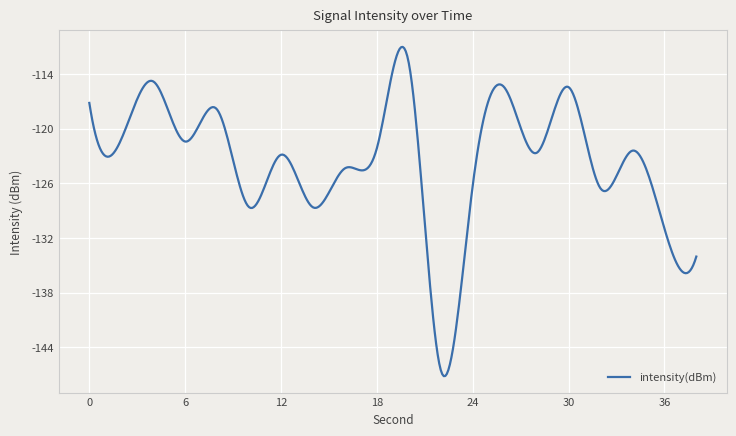

What is the maximum value shown in the chart?

-111.0